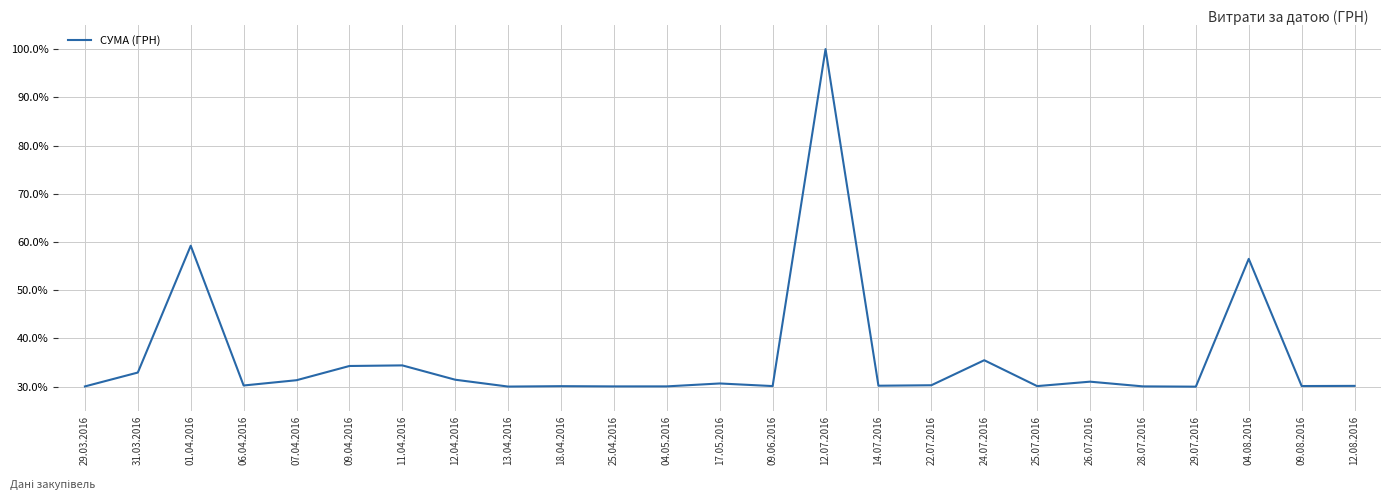

What position from the left is 11.04.2016?

7